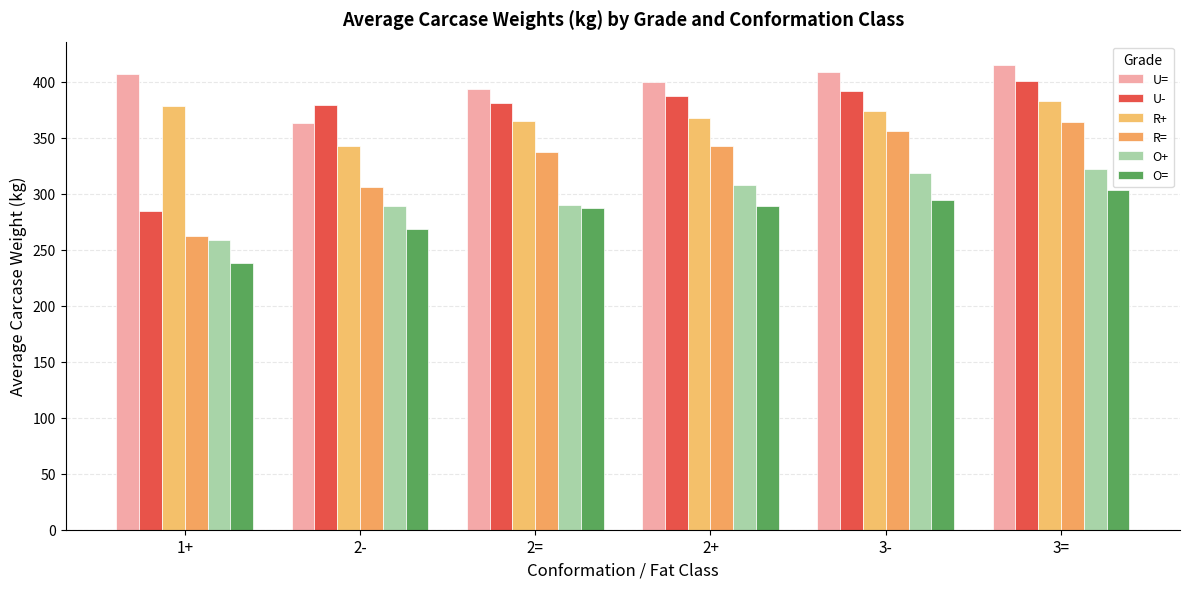

At which category is the sum across all series the highest?

3=